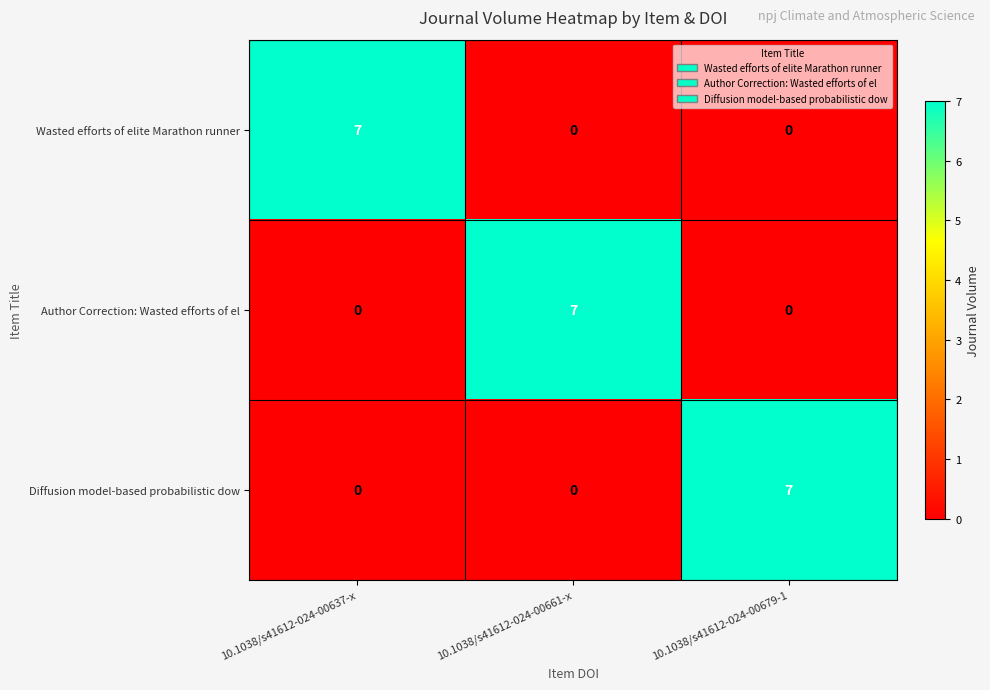

Reading left to right, extract all data points from this chart.

Wasted efforts of elite Marathon runner: 7	0	0
Author Correction: Wasted efforts of el: 0	7	0
Diffusion model-based probabilistic dow: 0	0	7